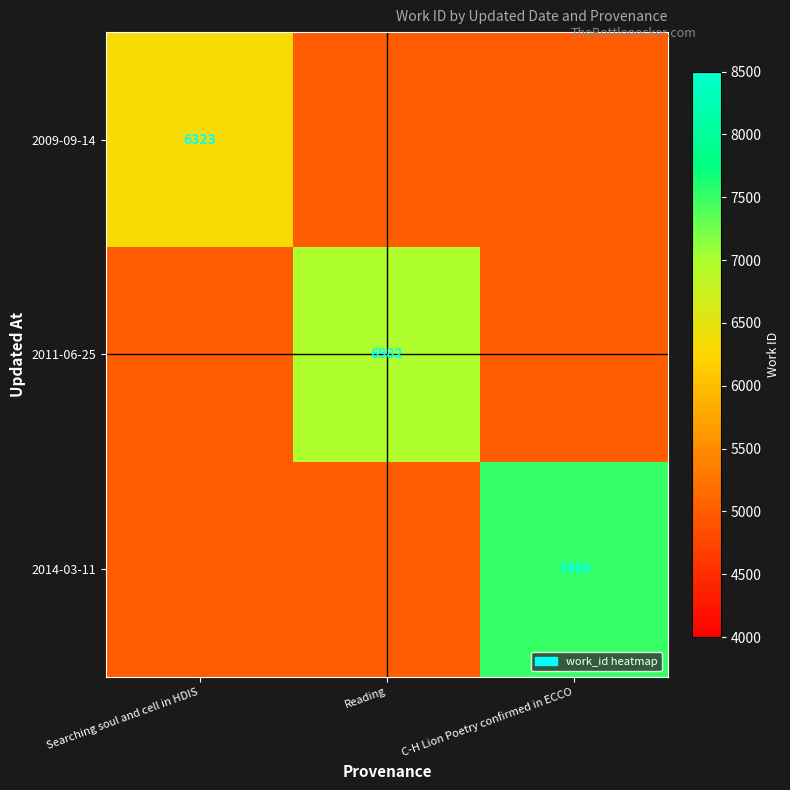

Is the value of 2009-09-14 at Searching soul and cell in HDIS greater than the value of 2014-03-11 at C-H Lion Poetry confirmed in ECCO?

No